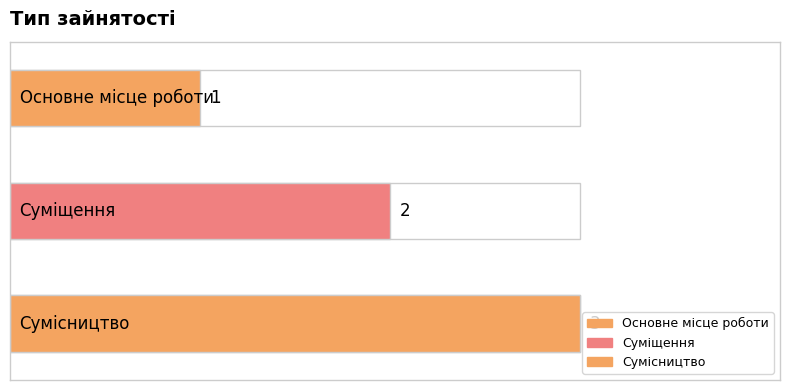

Rank the categories by value from lowest to highest.

Основне місце роботи, Суміщення, Сумісництво